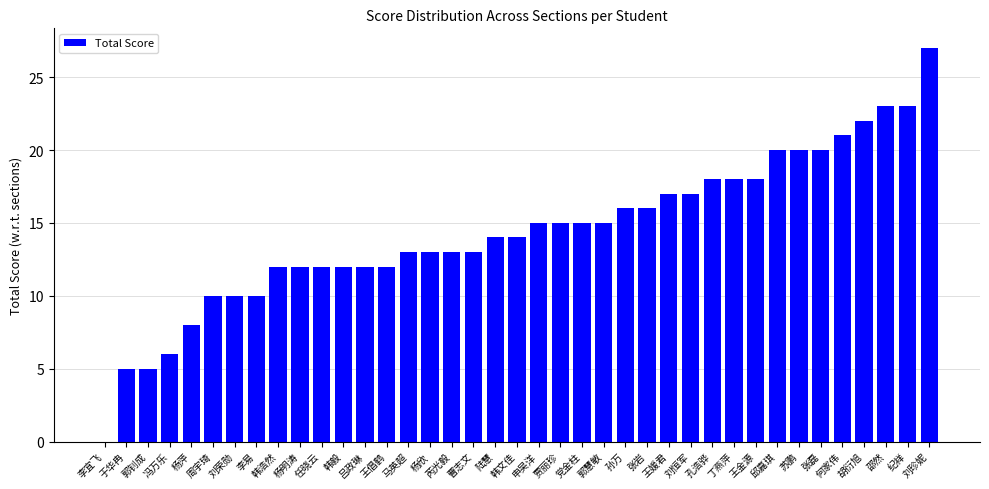

The value at 张岩 is 16. True or false?

True